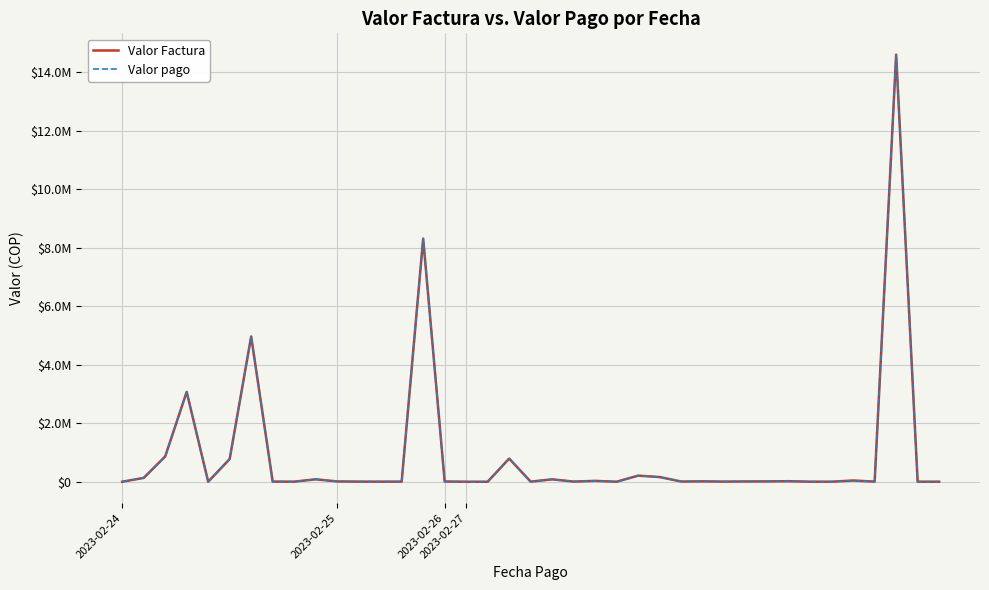

Which series has the largest range (max minus min)?

Valor Factura